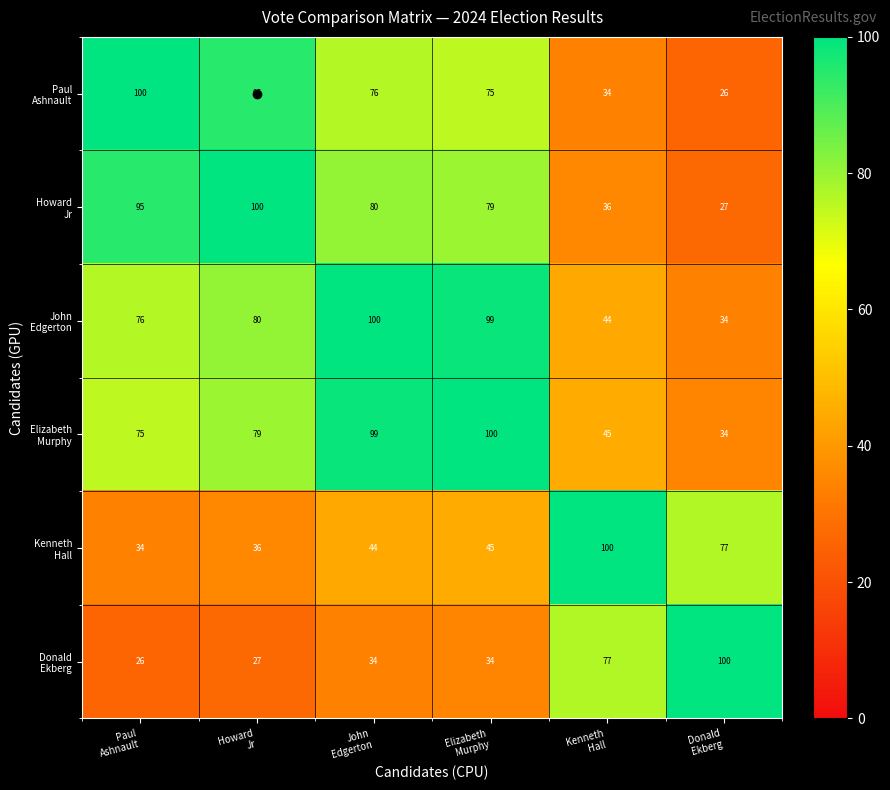

At how many categories does at least one series exceed 94?

6